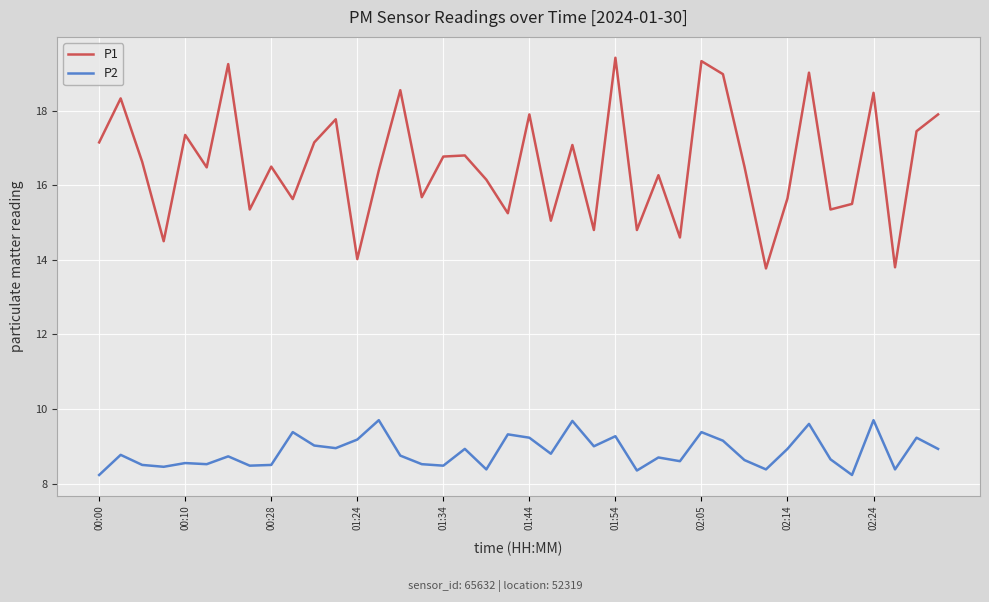

Which series has the widest spread of values?

P1